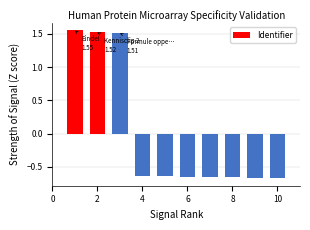

What is the difference between the maximum and second lowest values?

2.2